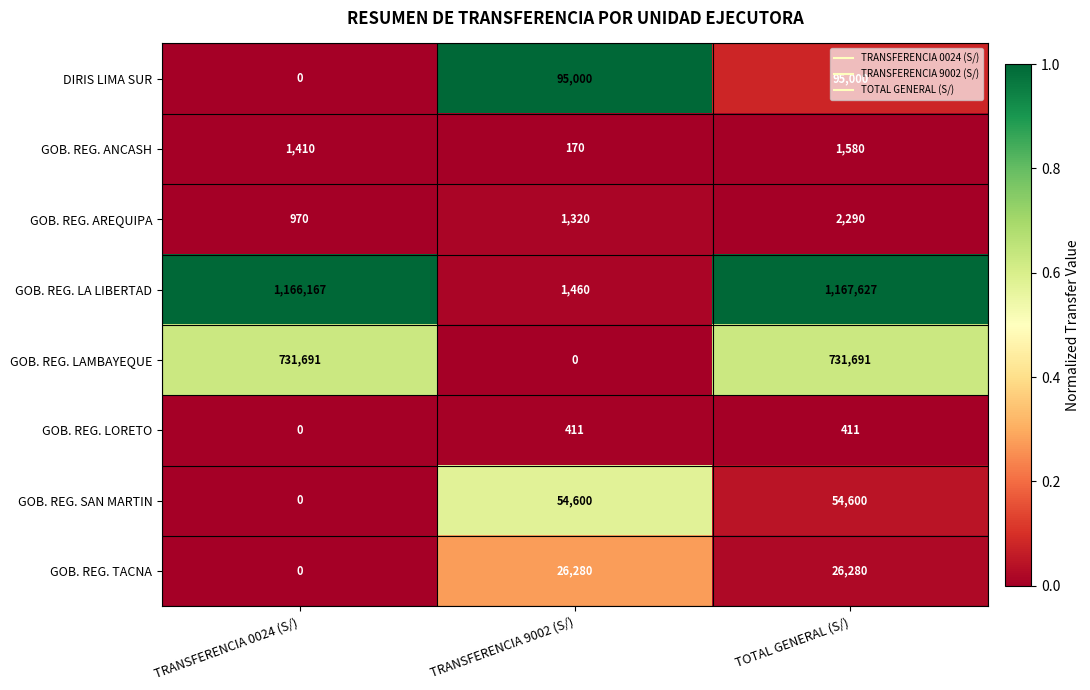

What is the sum of all GOB. REG. ANCASH values?

3160